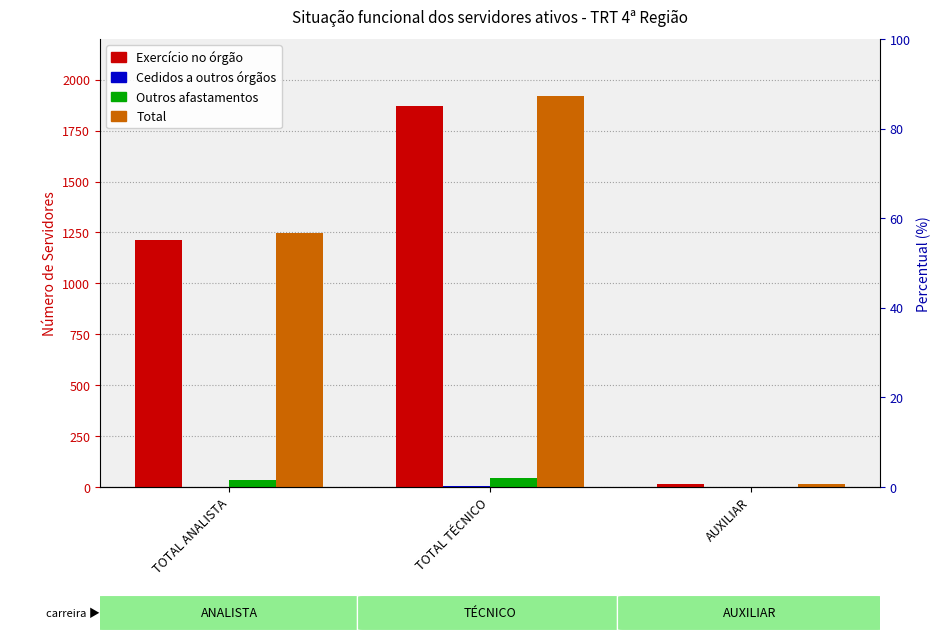

What is the label of the 1st bar from the left?

TOTAL ANALISTA